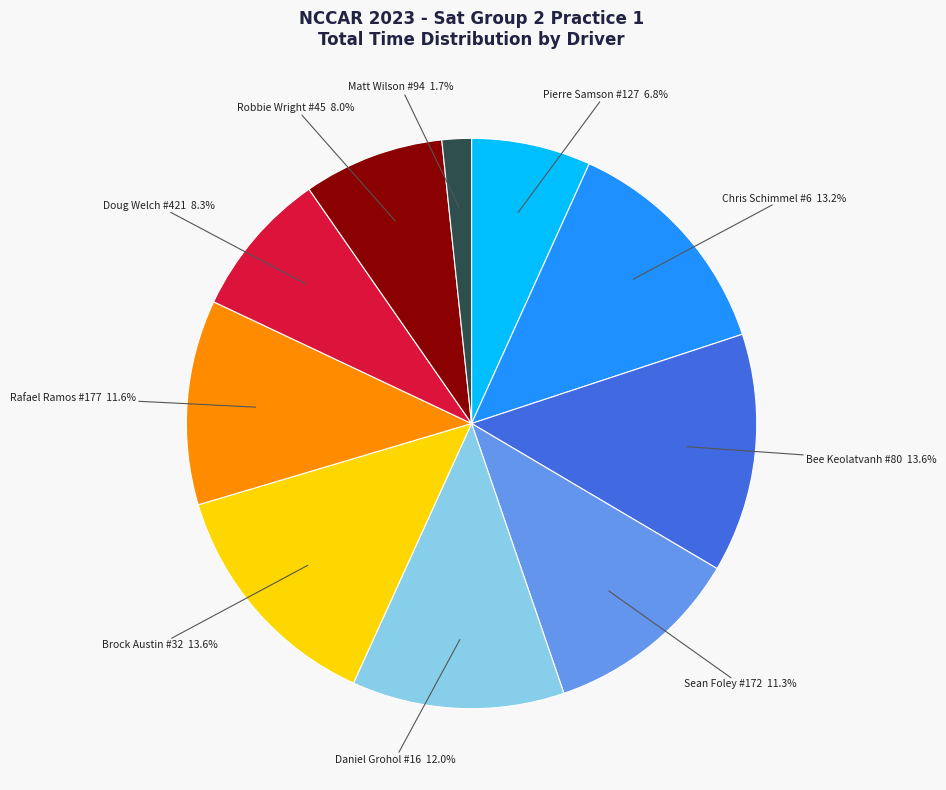

Does Rafael Ramos #177 account for over 50% of the chart?

No